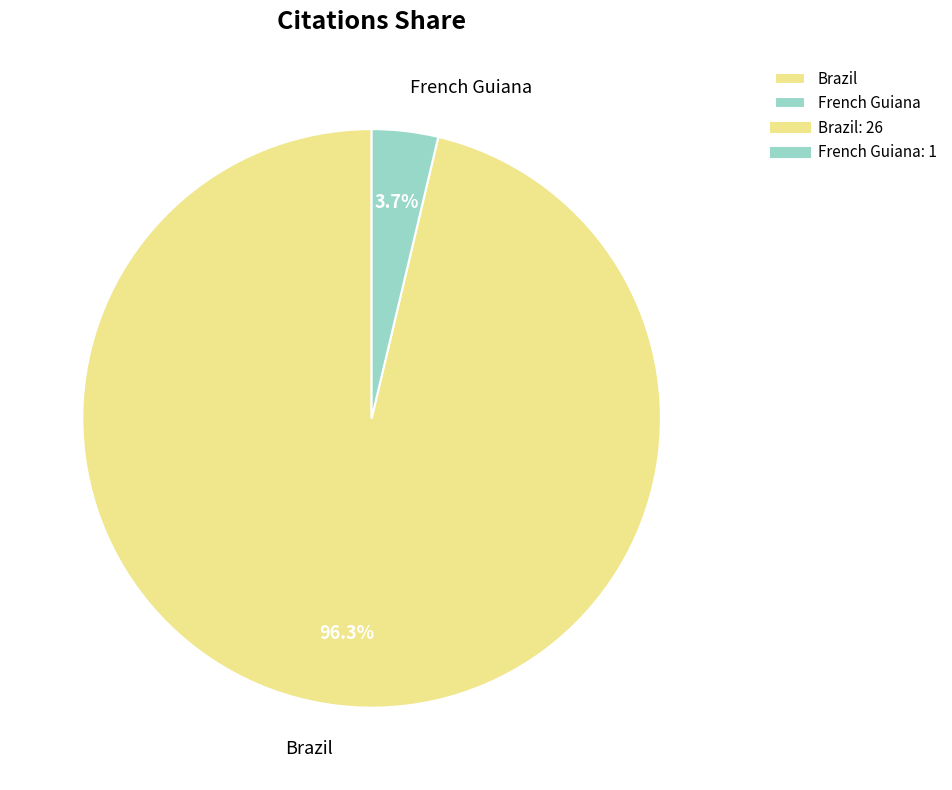

Which slice is the largest?

Brazil